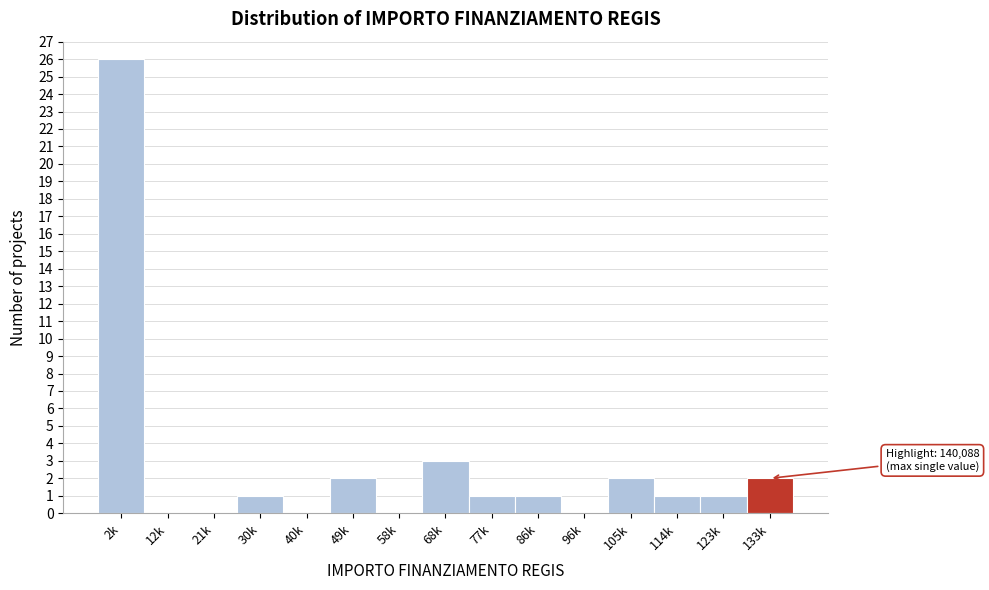

Reading left to right, what are all the values shown in this chart?

2k=26	12k=0	21k=0	30k=1	40k=0	49k=2	58k=0	68k=3	77k=1	86k=1	96k=0	105k=2	114k=1	123k=1	133k=2